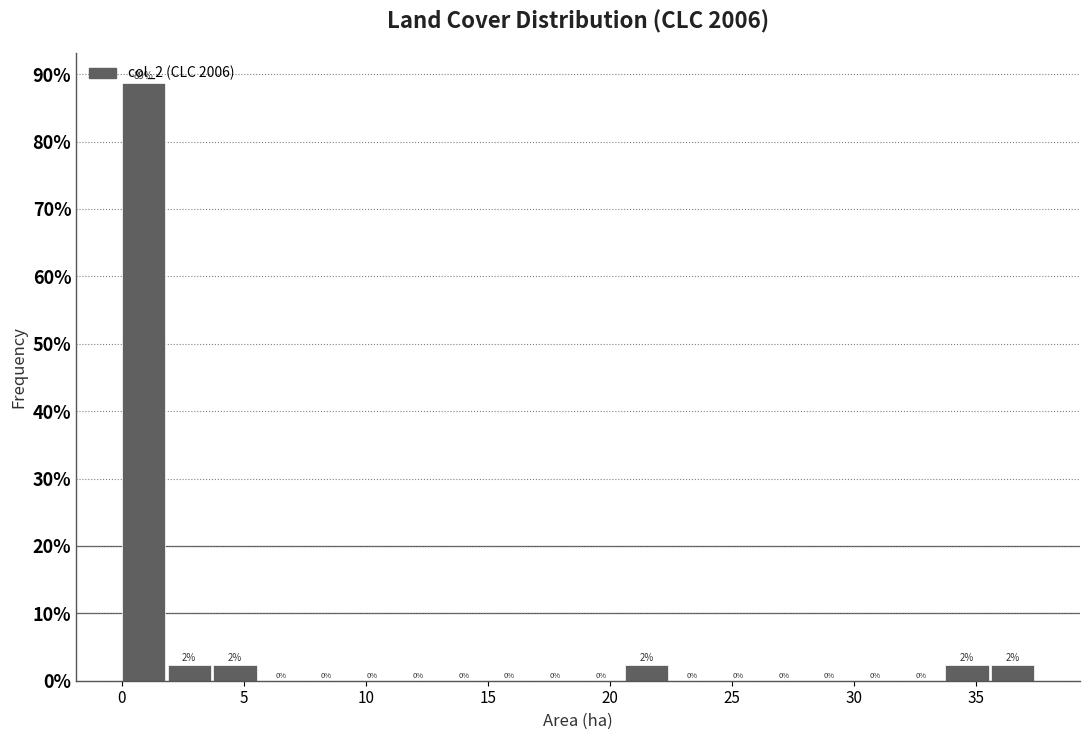

Around what value on the x-axis is the tallest bar? Give the approximate position of its centre, as read against the axis.

1.0